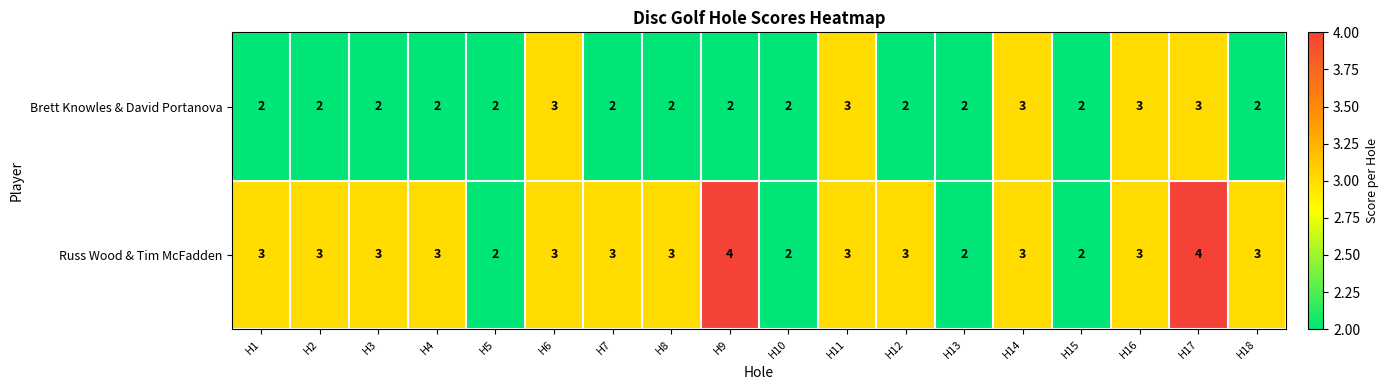

List the series in order of their peak value, highest first.

Russ Wood & Tim McFadden, Brett Knowles & David Portanova